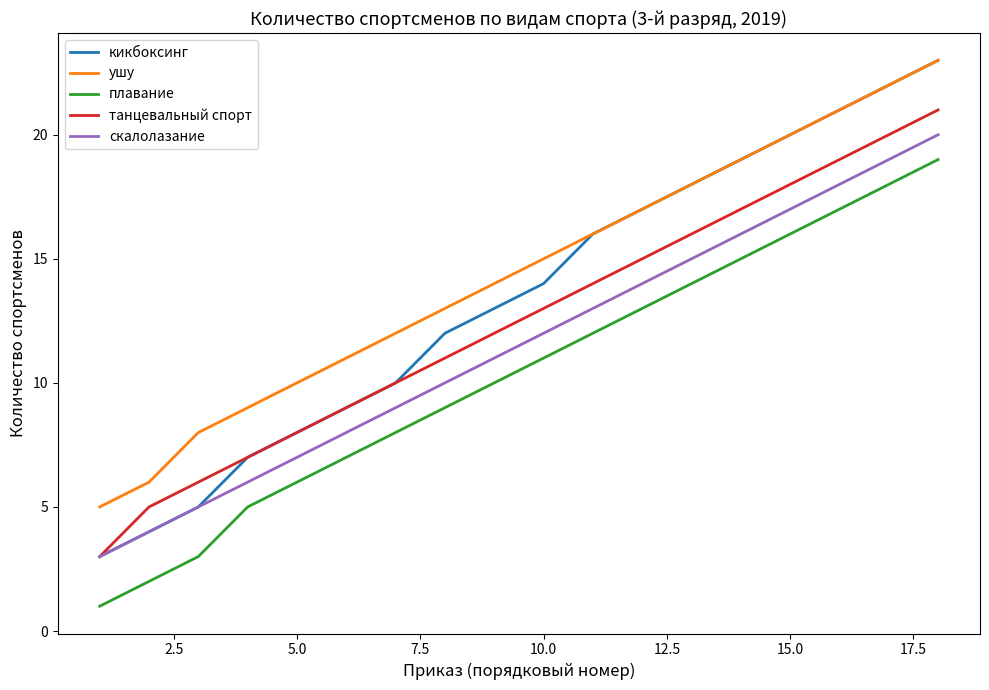

True or false: ушу and плавание intersect in this chart.

False